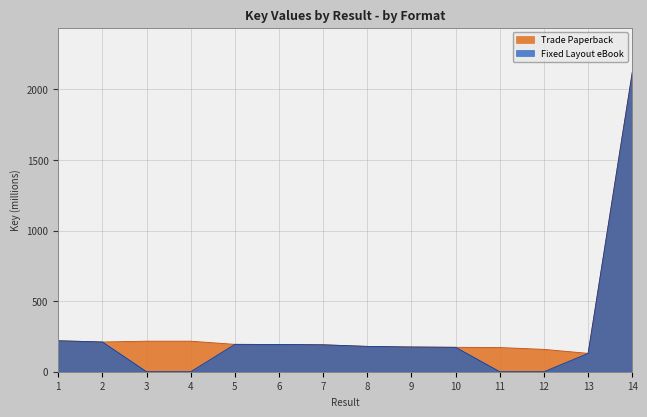

Rank the series by their average value, from lowest to highest.

Fixed Layout eBook, Trade Paperback